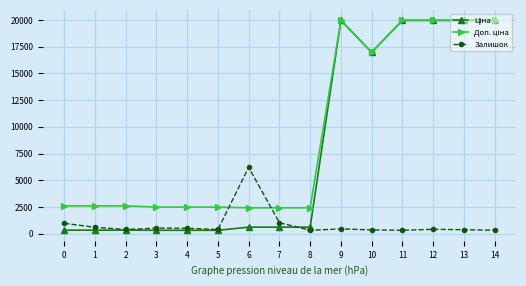

True or false: Залишок has more than 0 interior local peaks.

True